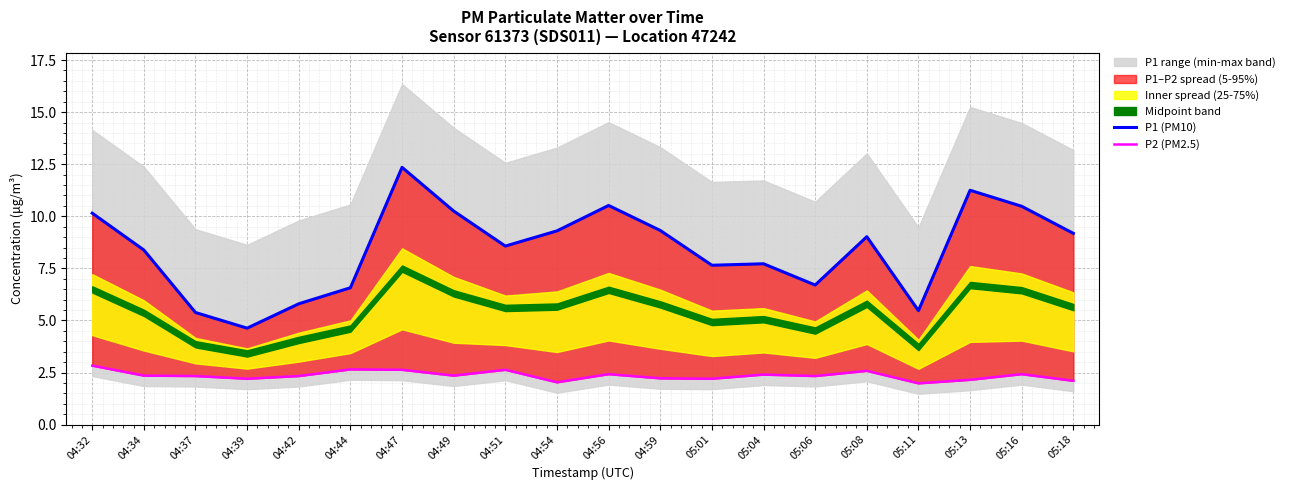

How many values in the P1 (PM10) series are below 9?

10